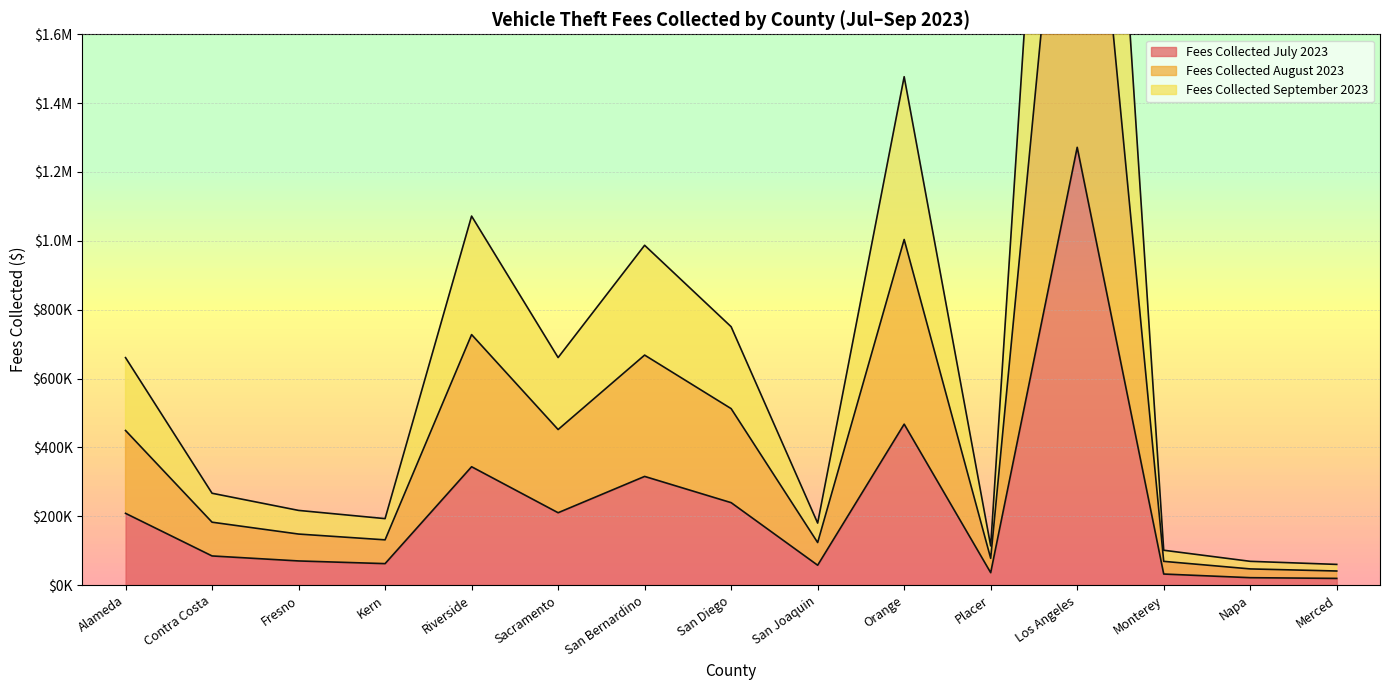

What is the greatest value displayed?

3961871.4